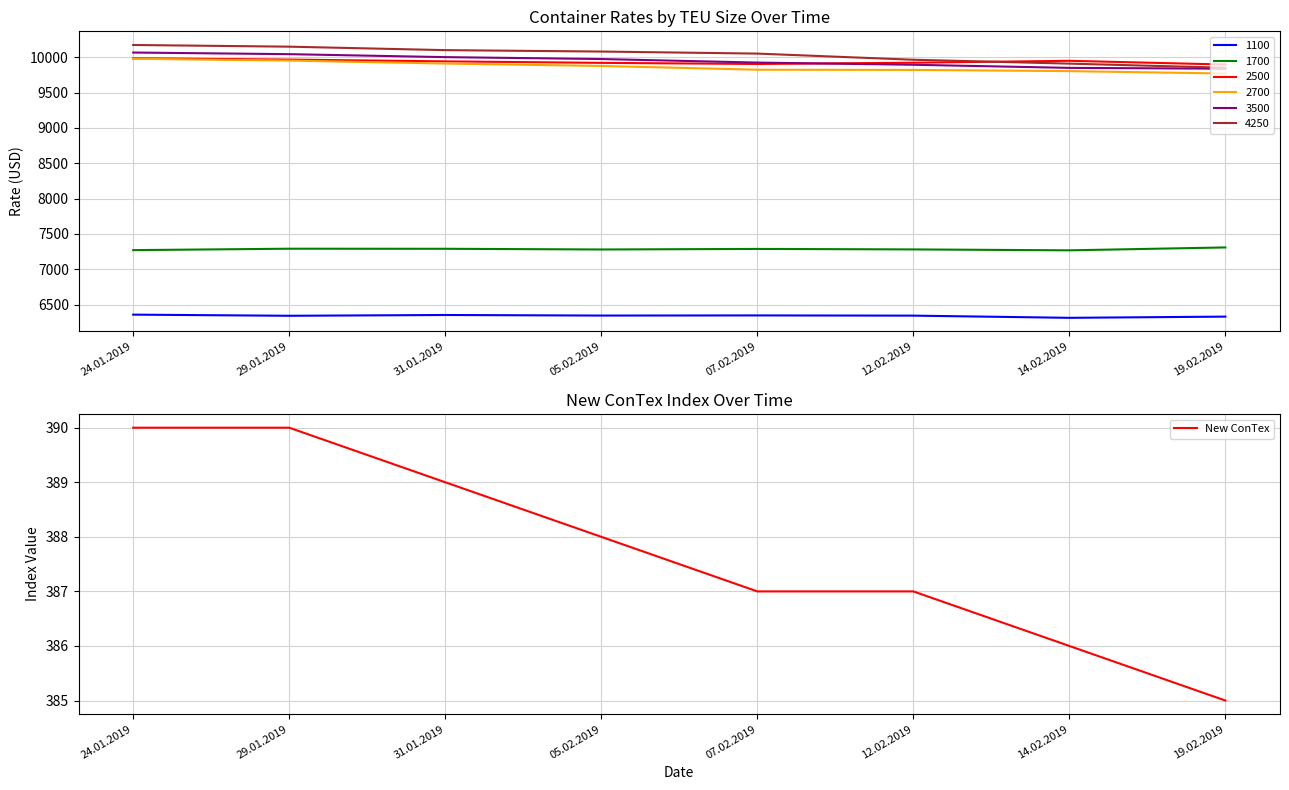

What is the minimum value shown in the chart?

385